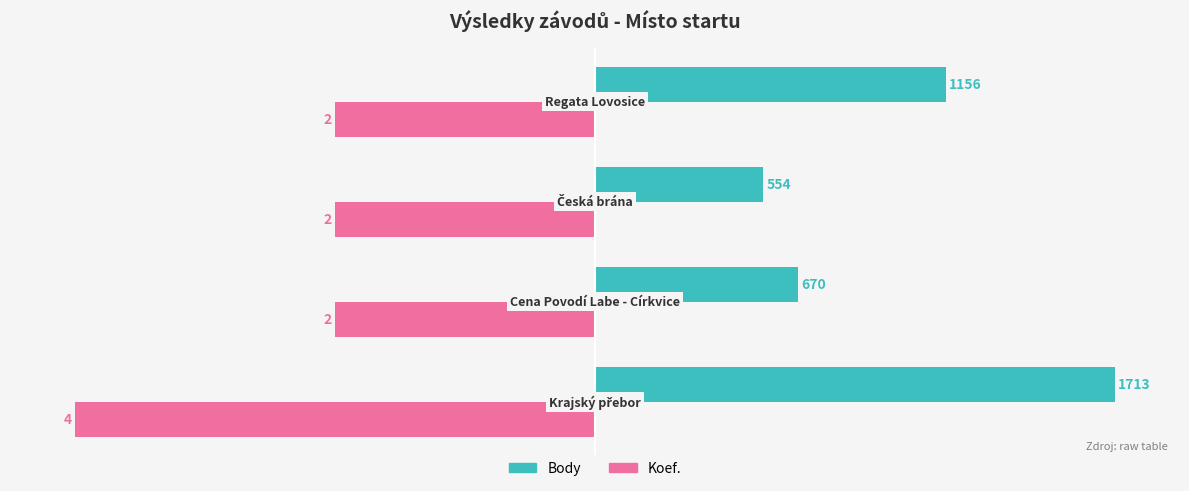

What are all the series names shown in the legend?

Body, Koef.